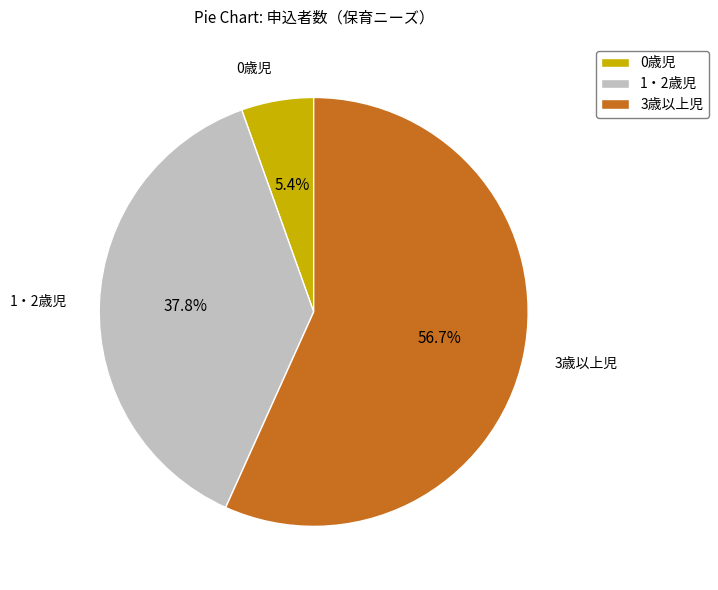

To the nearest percent, what is the difference between the 3歳以上児 and 1・2歳児 slice percentages?

19%